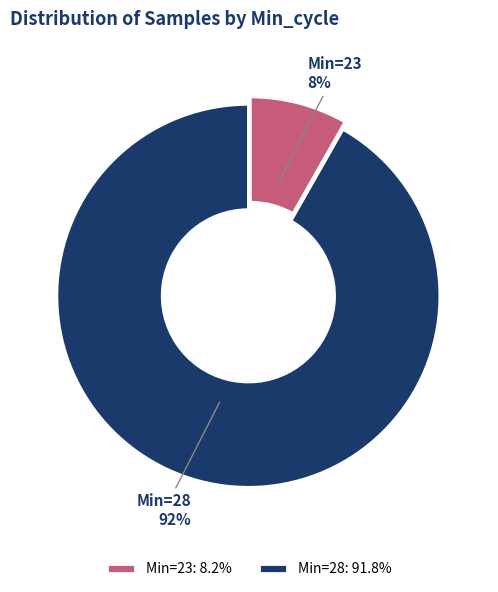

Between Min=28 and Min=23, which is larger?

Min=28